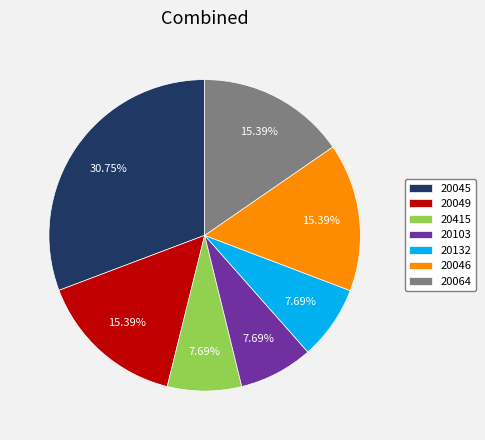

What is the ratio of the value at 20045 to the value at 20132?

4.0